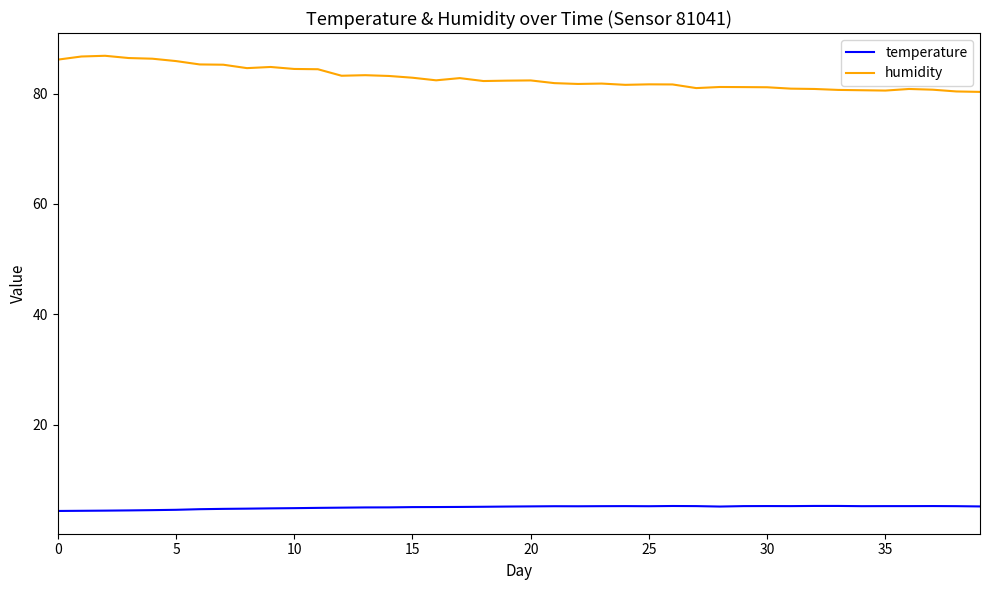

Which series has the largest total across all categories?

humidity